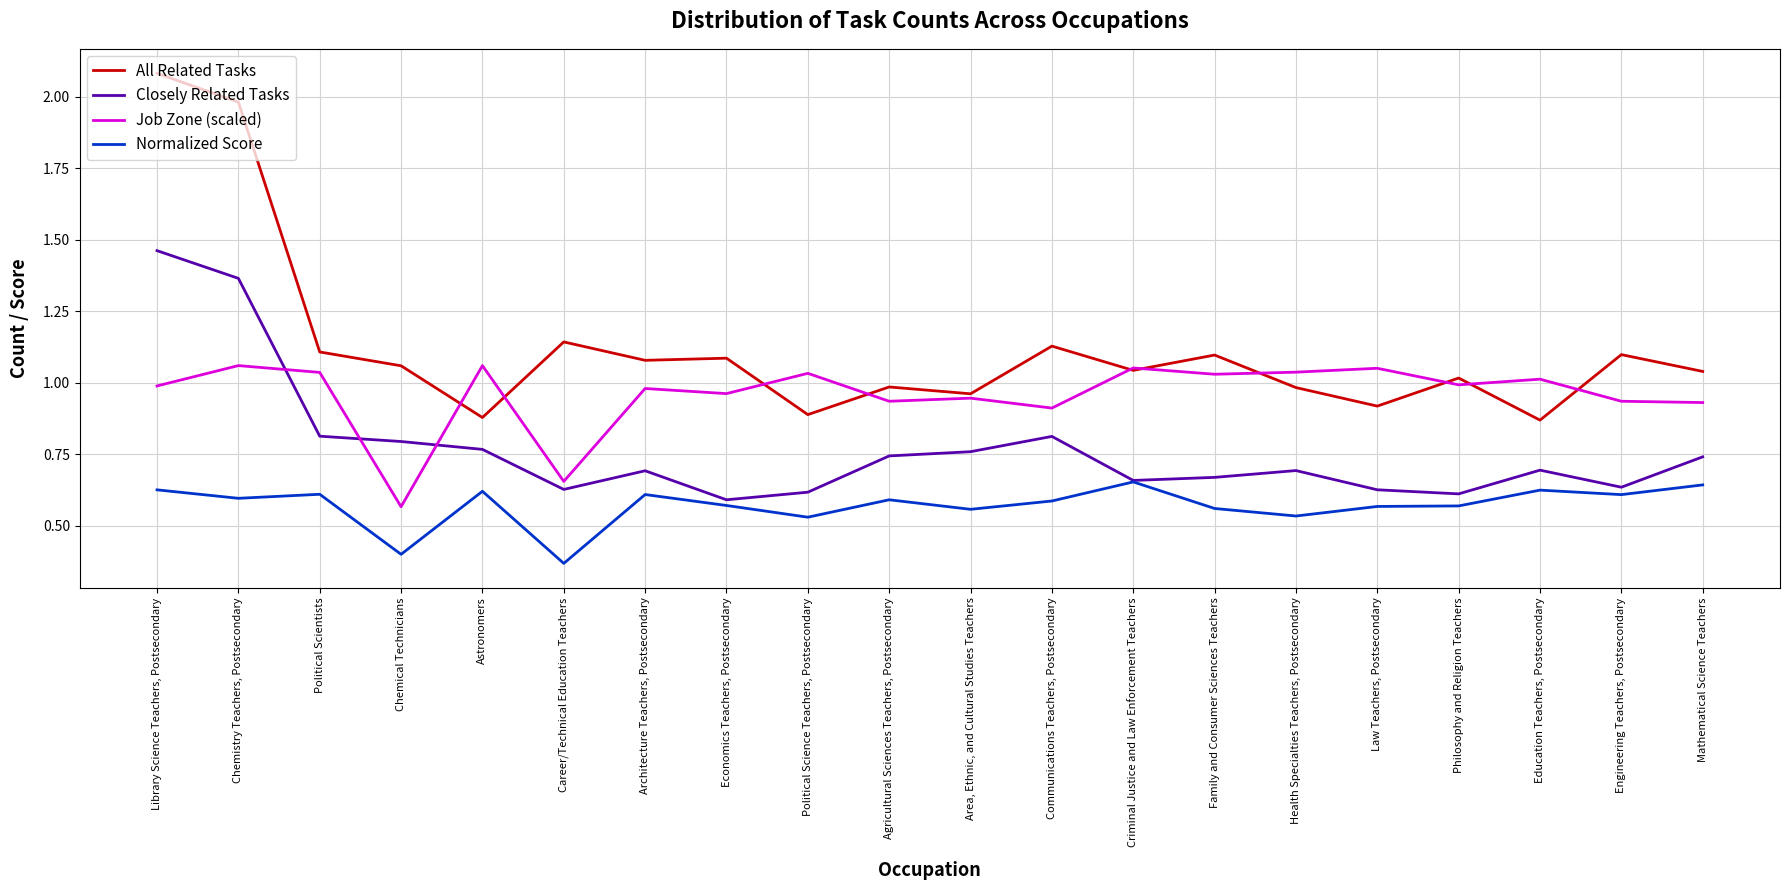

What is the greatest value displayed?

2.1